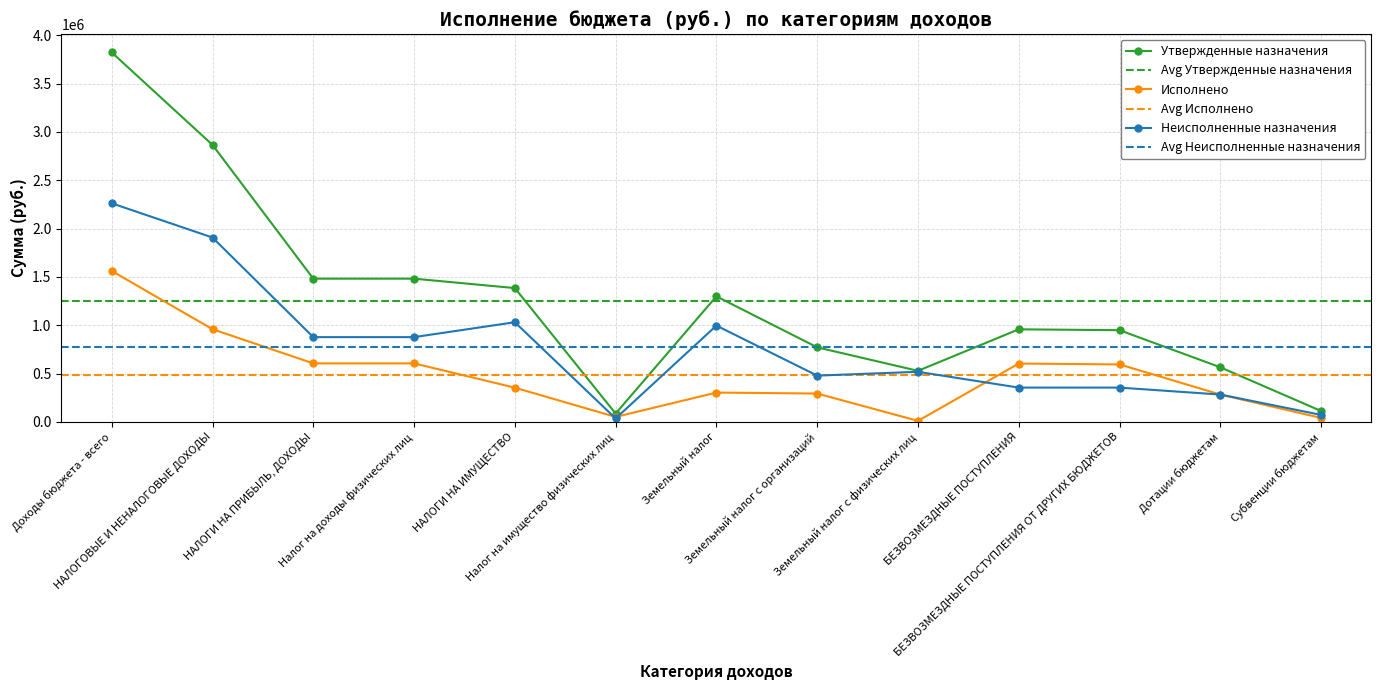

What are all the series names shown in the legend?

Утвержденные назначения, Исполнено, Неисполненные назначения